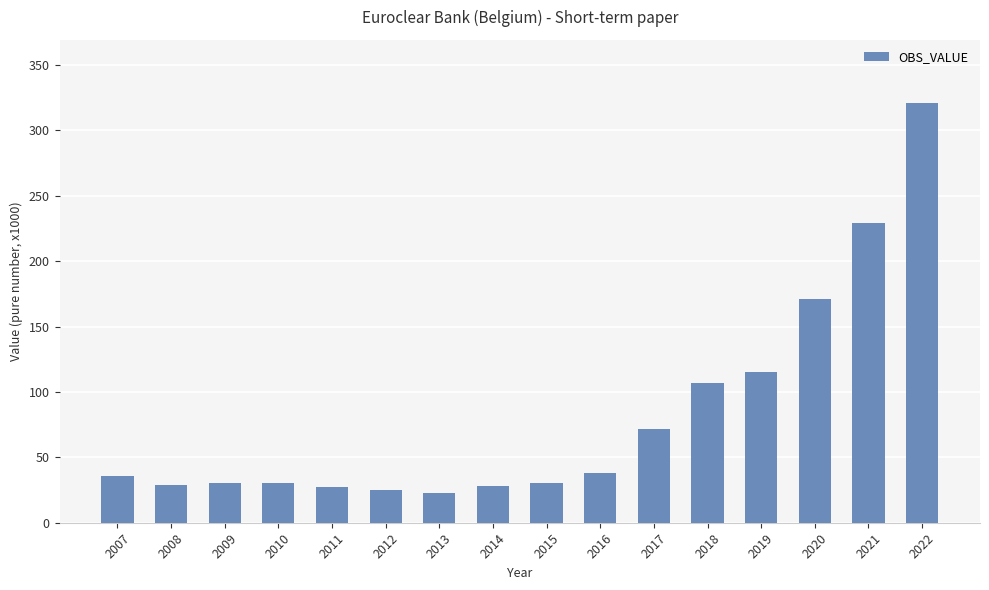

What is the value of the 15th bar from the left?

229